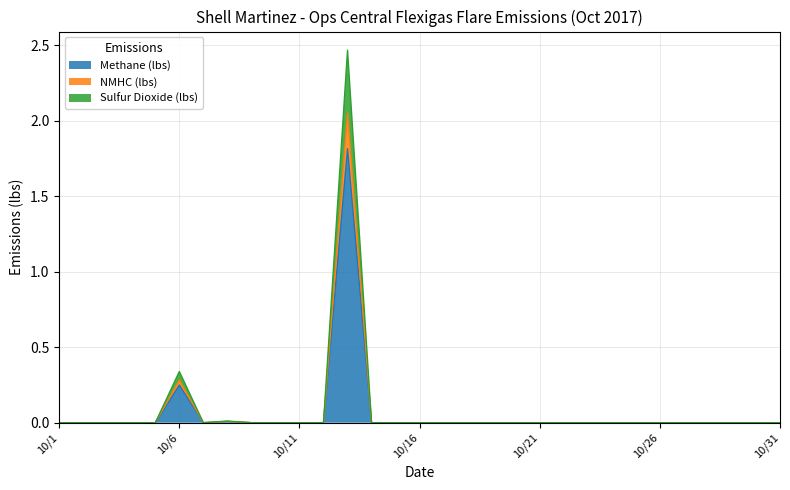

The NMHC (lbs) series shows 0.8 at 10/17. True or false?

False